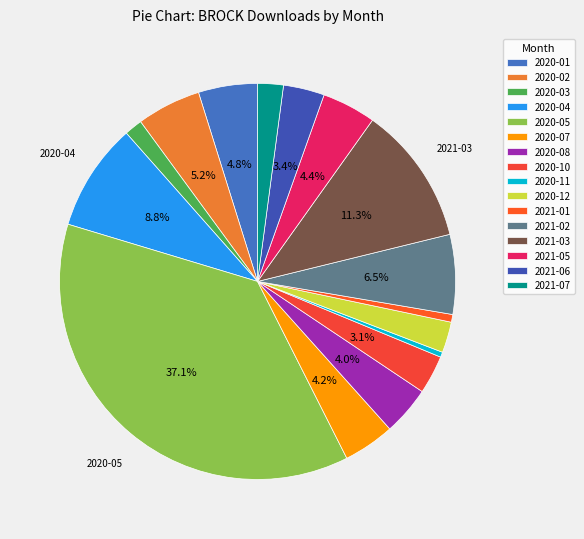

To the nearest percent, what is the average slice percentage?

6%